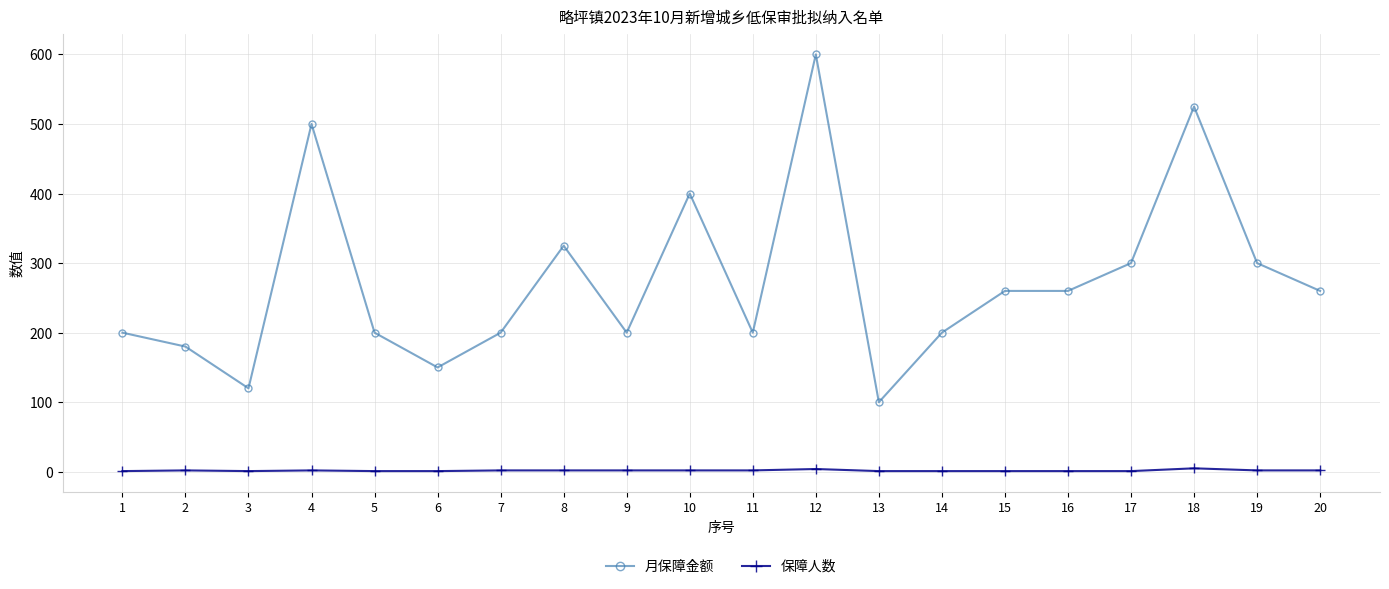

What is the difference between the maximum and minimum values in the 月保障金额 series?

500